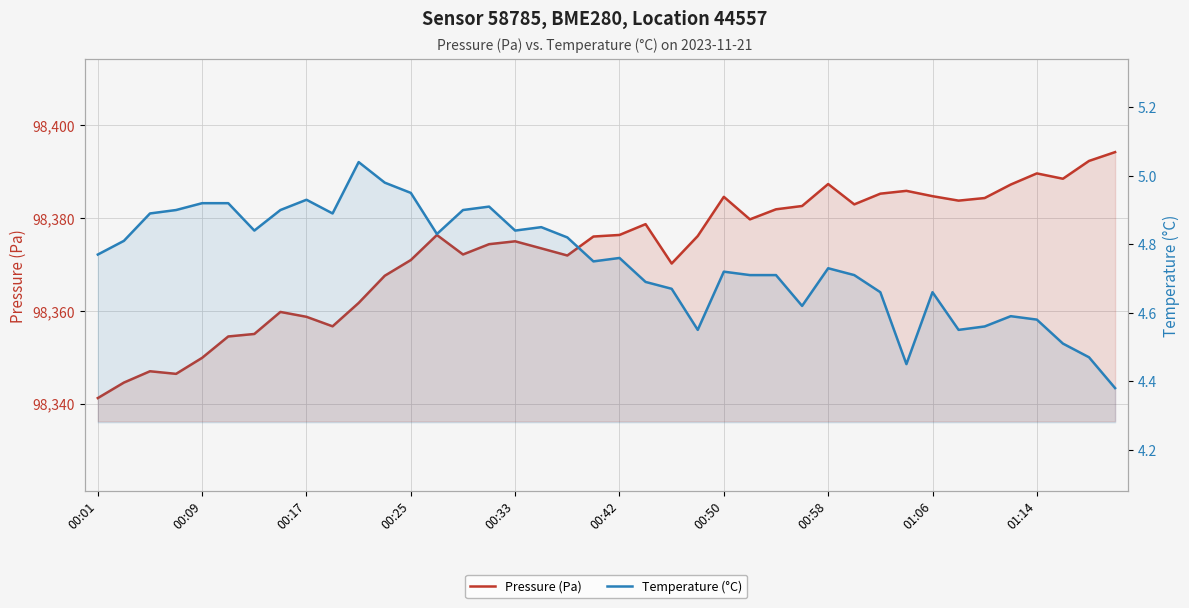

Which series has the widest spread of values?

Pressure (Pa)